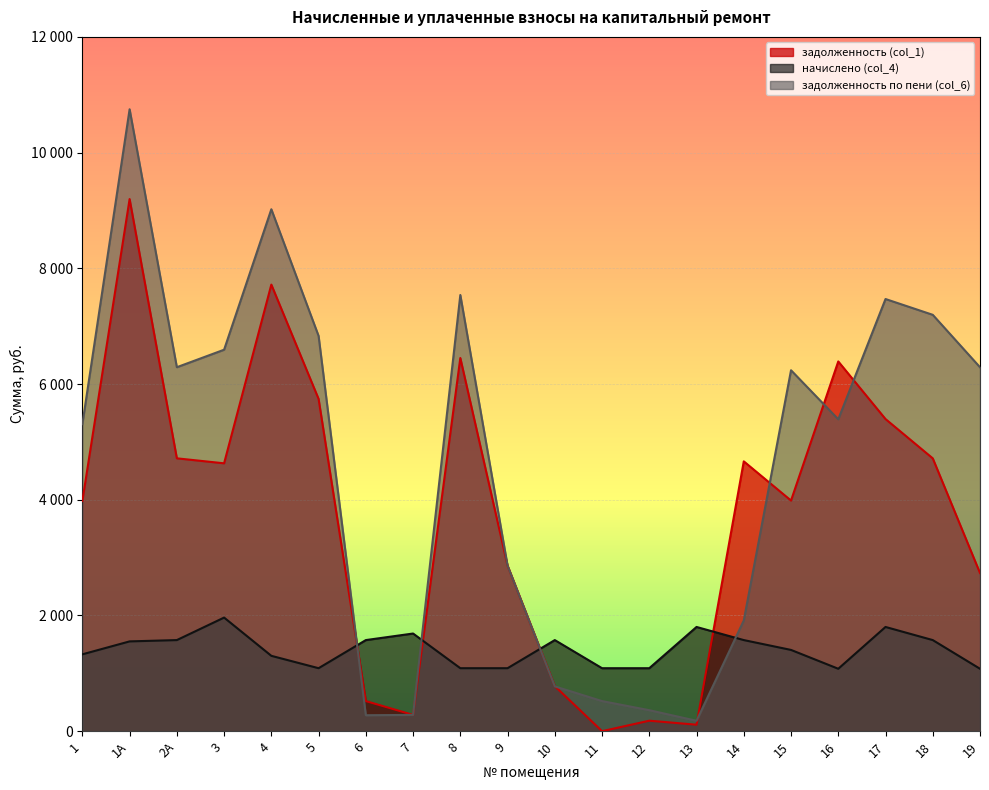

Where is задолженность (col_1) nearest to the value 4598?

3